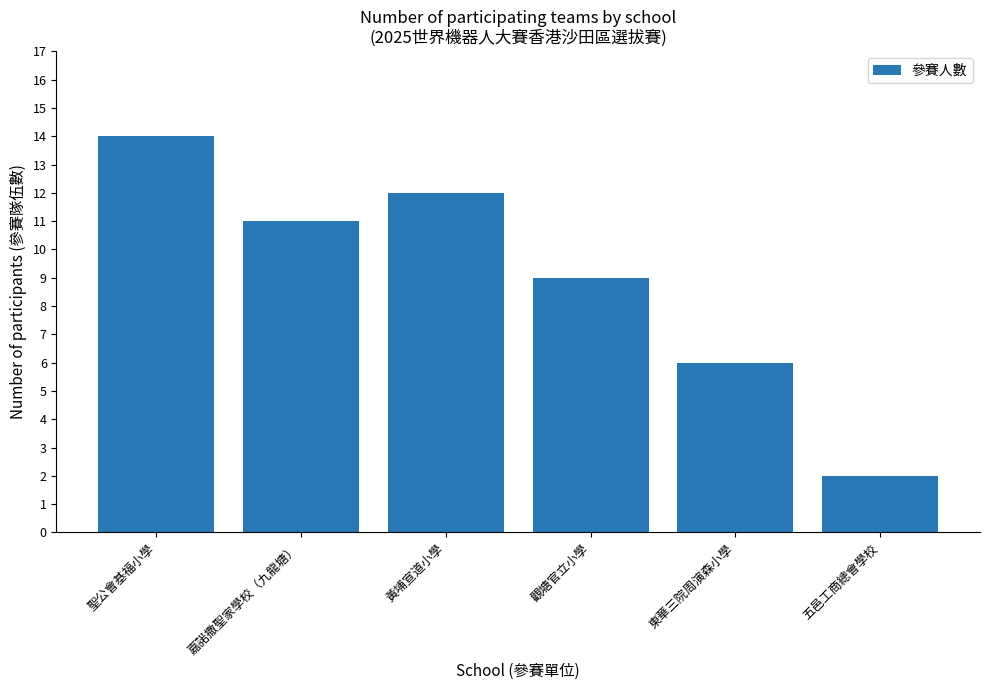

Which has a higher value, 觀塘官立小學 or 聖公會基福小學?

聖公會基福小學